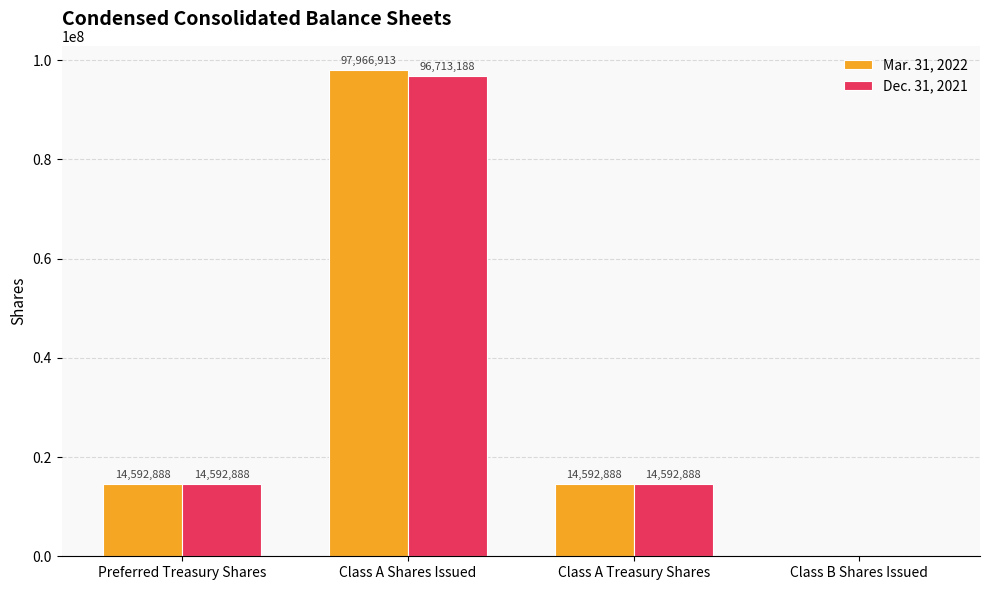

Which series has the largest range (max minus min)?

Mar. 31, 2022